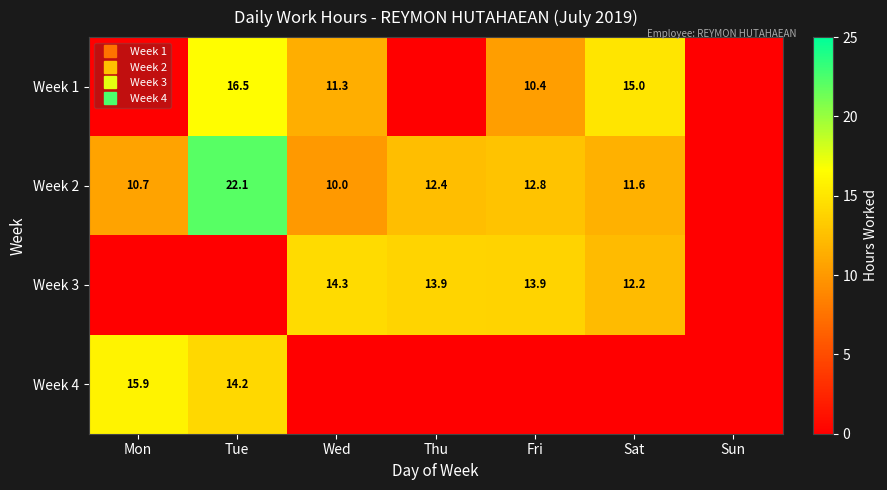

Rank the series by their maximum value, from lowest to highest.

Week 3, Week 4, Week 1, Week 2